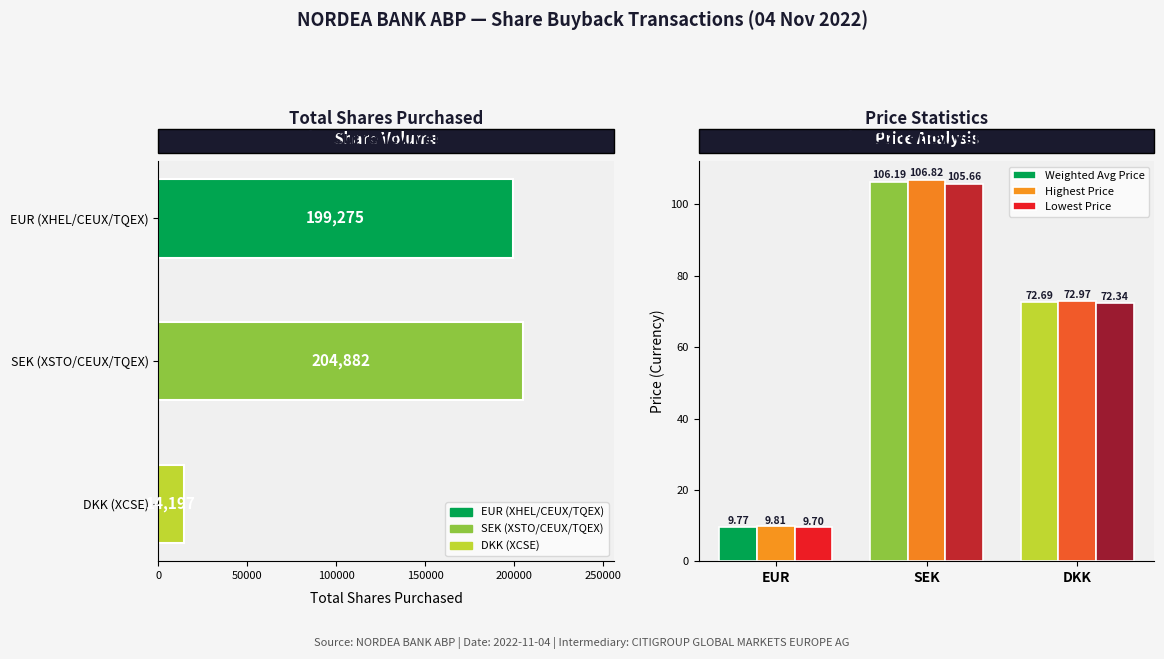

Which series has the largest total across all categories?

Highest Price